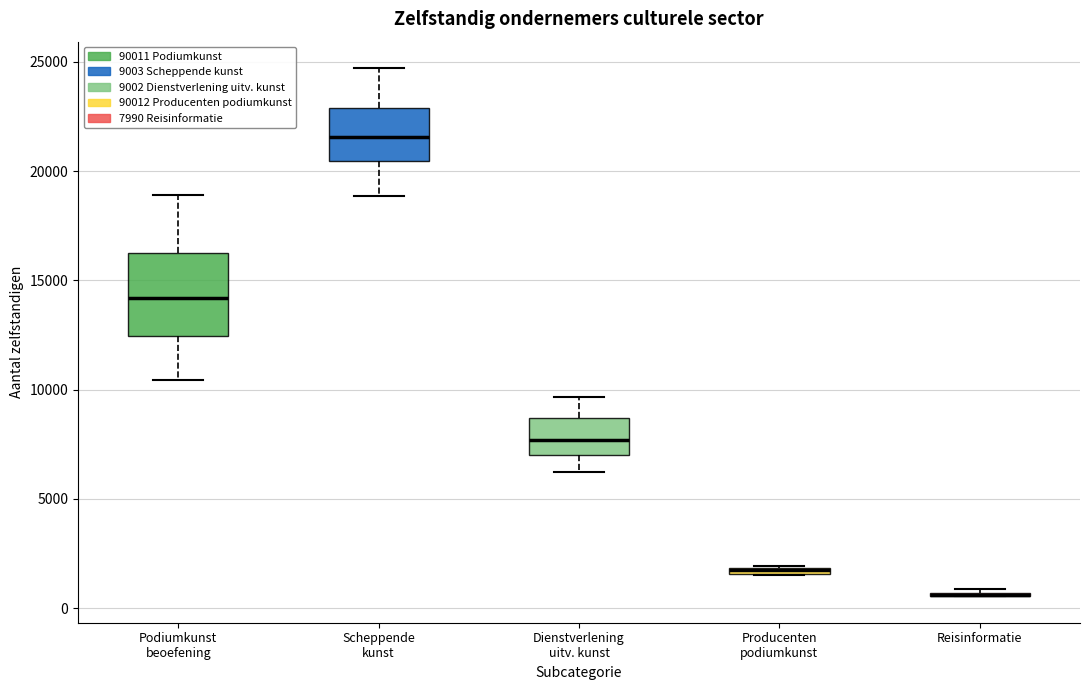

Which box is the tallest, from its lower edge to its upper edge?

Podiumkunst beoefening